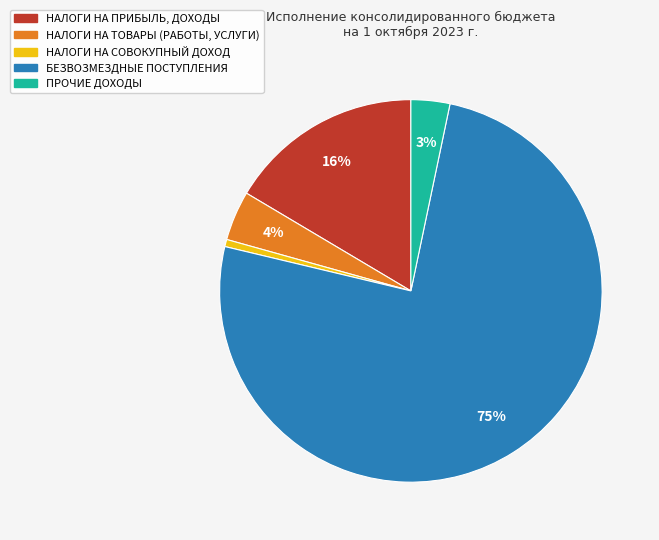

To the nearest percent, what is the difference between the БЕЗВОЗМЕЗДНЫЕ ПОСТУПЛЕНИЯ and НАЛОГИ НА СОВОКУПНЫЙ ДОХОД slice percentages?

75%